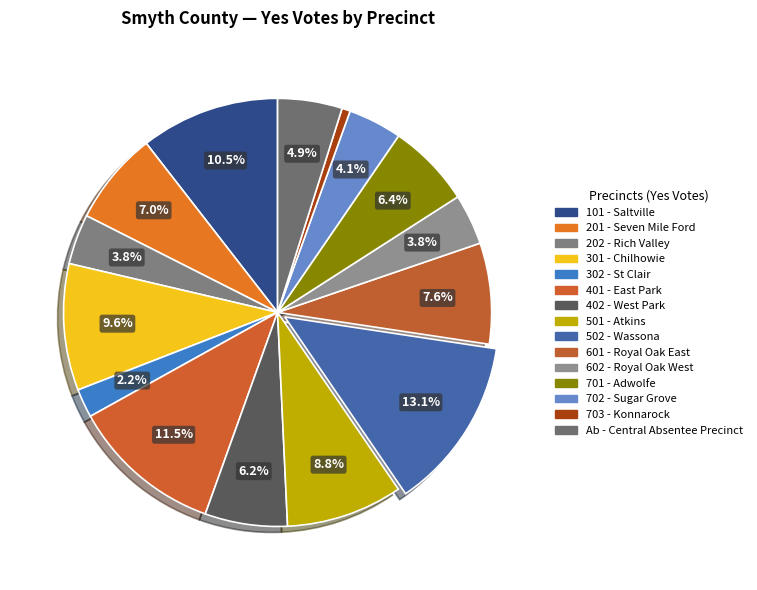

Is there a majority slice in this chart?

No